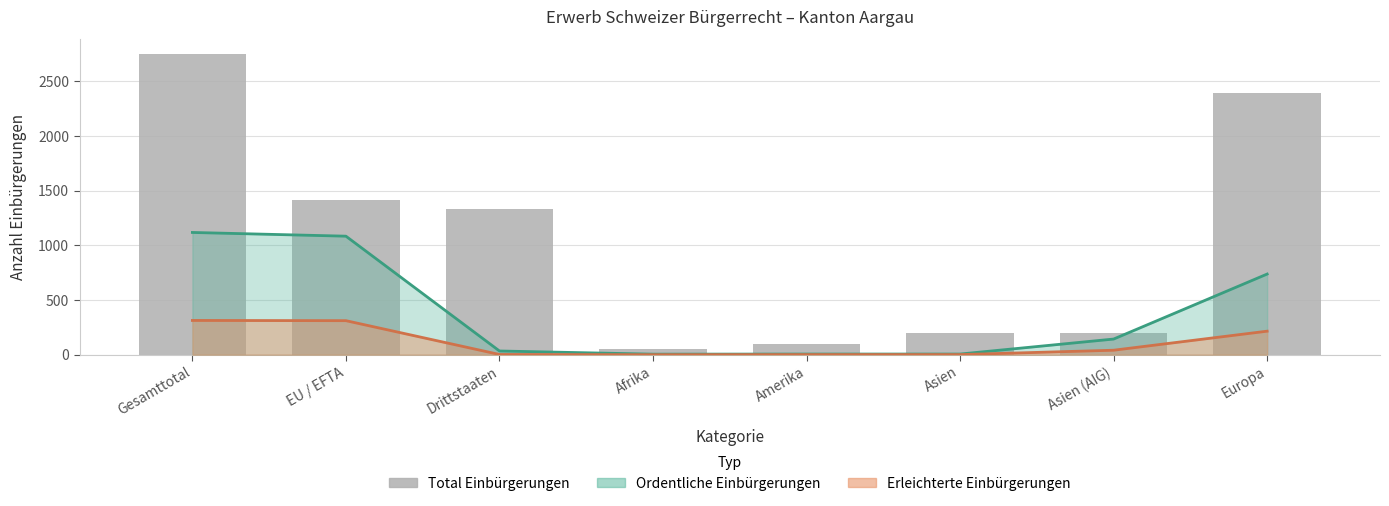

What position from the right is Asien (AIG)?

2